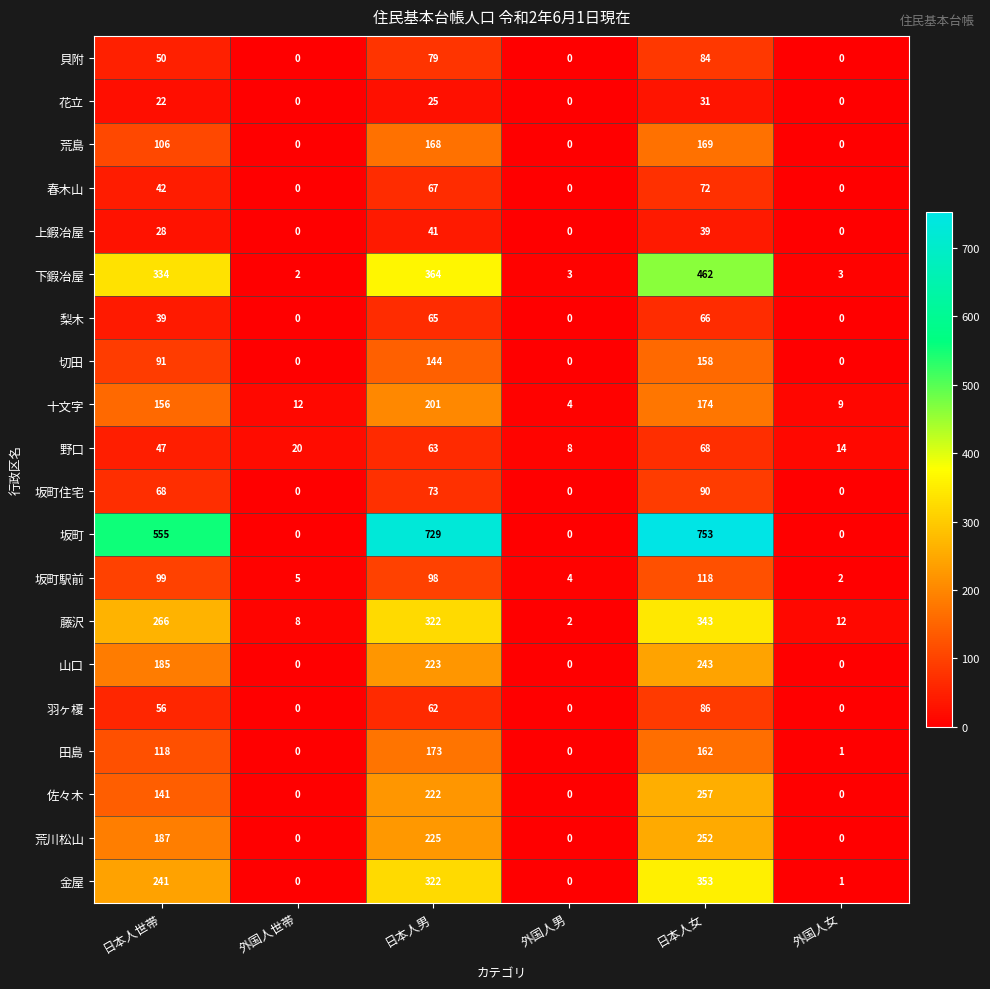

Which series has the largest range (max minus min)?

坂町